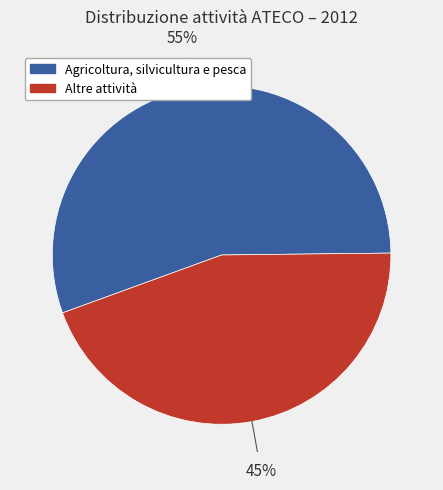

Is there a majority slice in this chart?

Yes